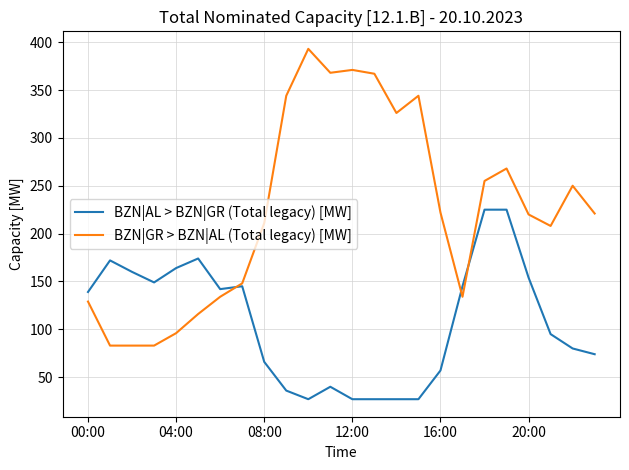

What is the difference between the maximum and minimum values in the BZN|GR > BZN|AL (Total legacy) [MW] series?

310